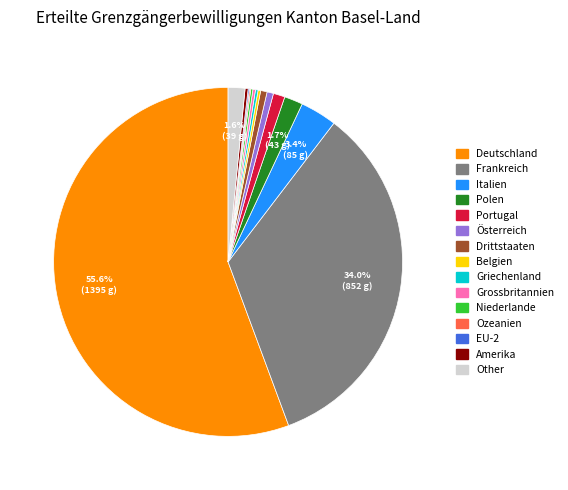

Is the sum of Österreich and Other greater than half?

No